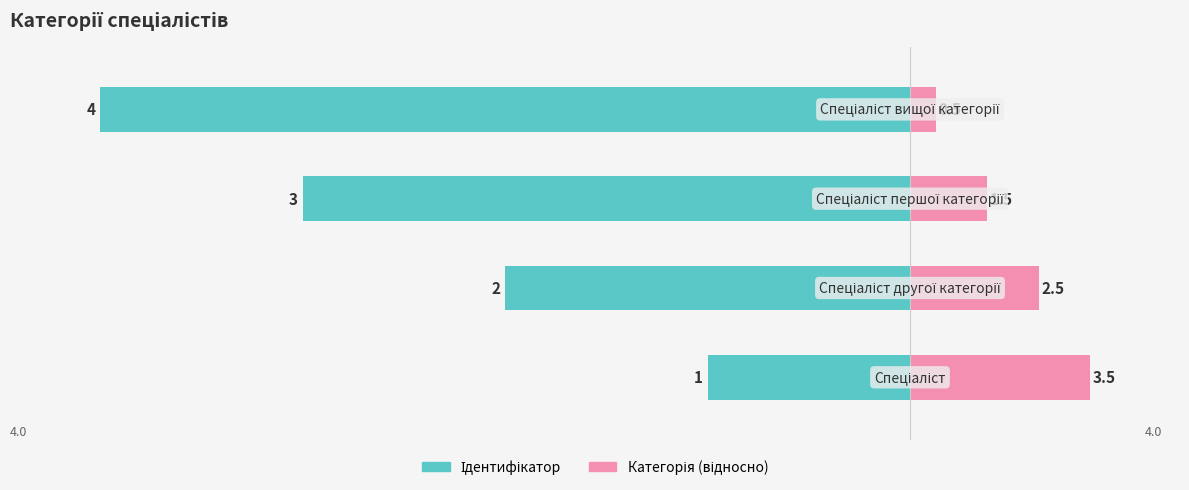

True or false: Категорія (відносно) has a value of 21.2 at 1.

False